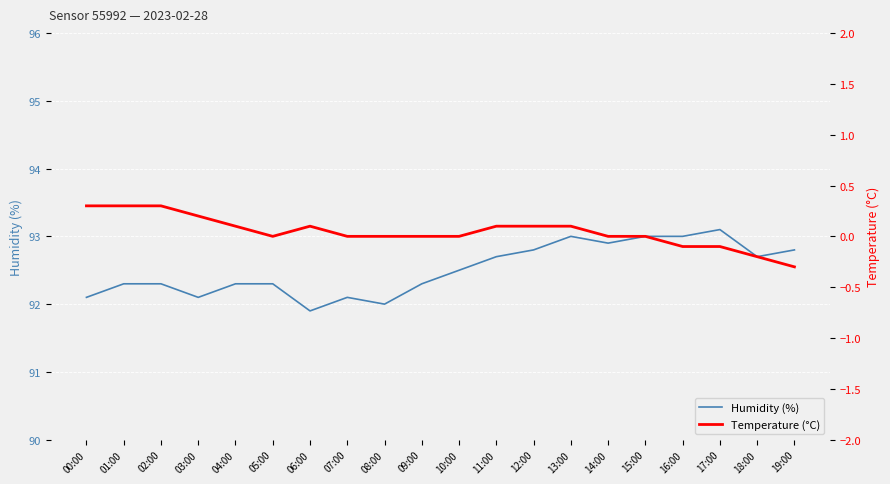

Which has a higher value, 16:00 or 01:00?

16:00